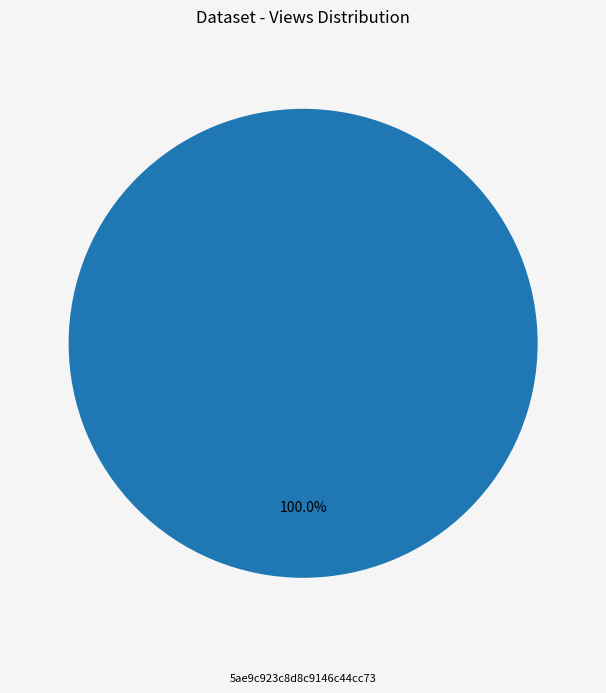

Does any single category account for the majority?

Yes